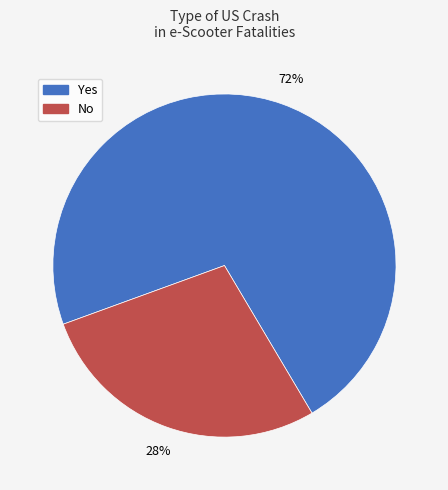

What percentage is the Yes slice, to the nearest percent?

72%